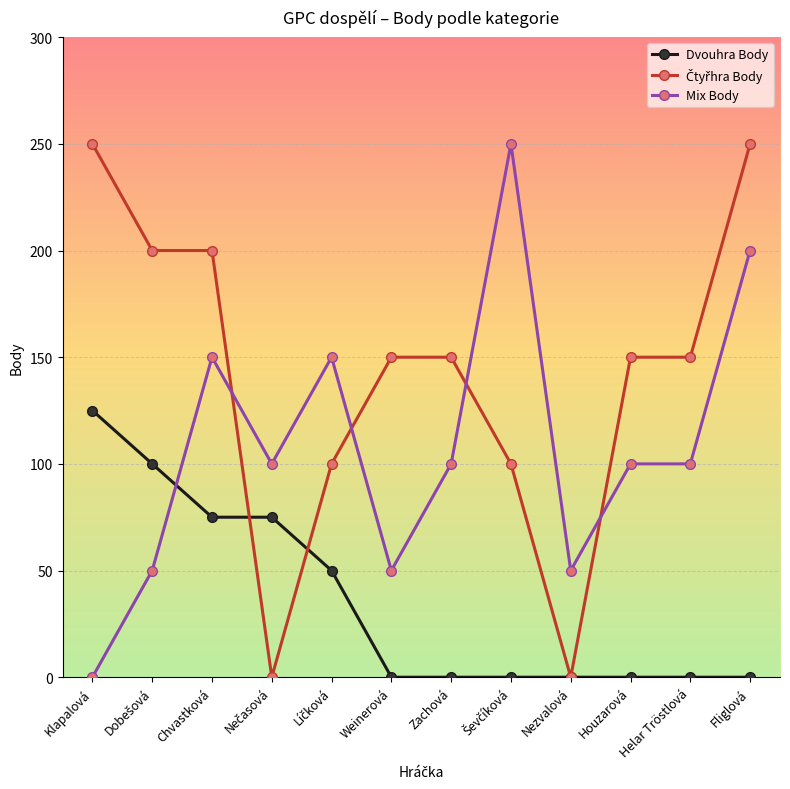

What is the label of the 12th point from the right?

Klapalová